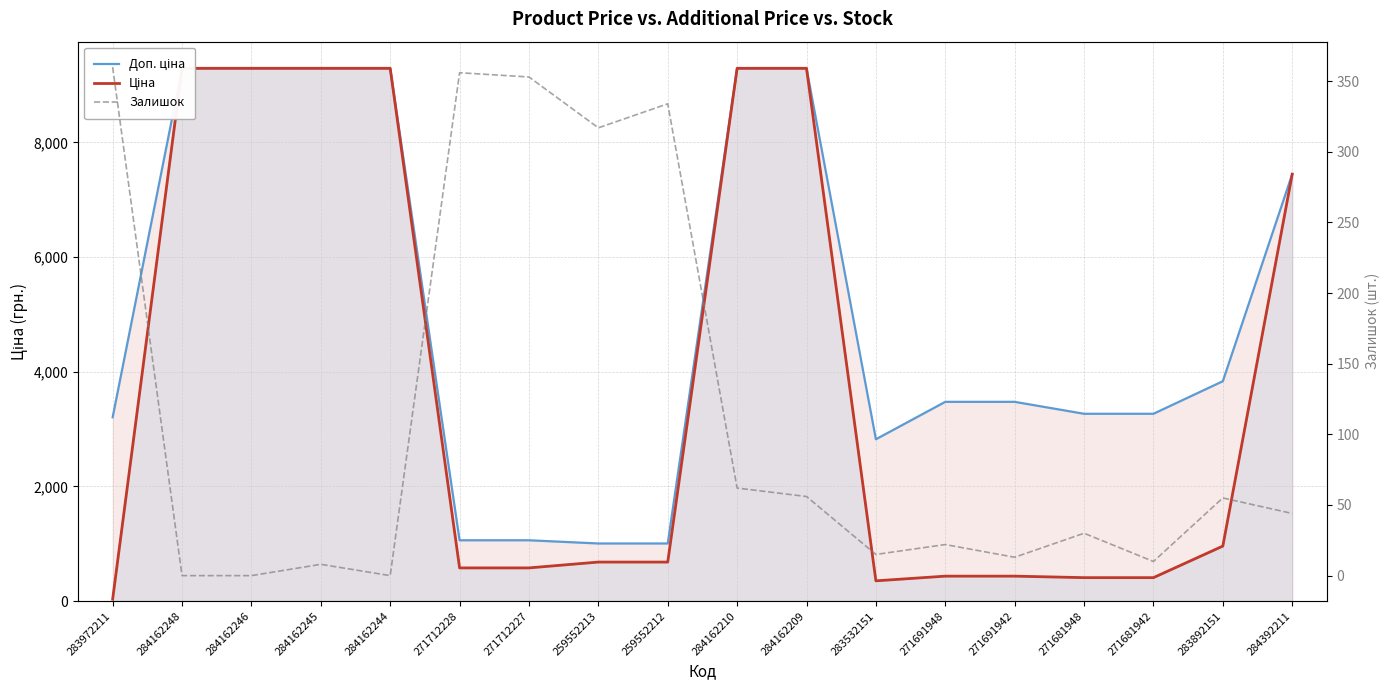

What is the maximum value for Залишок?

360.0